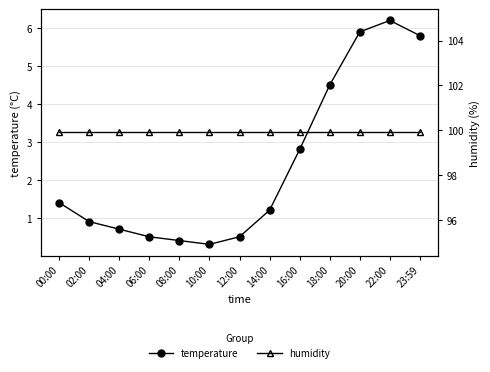

What is the highest value of the humidity series?

99.9